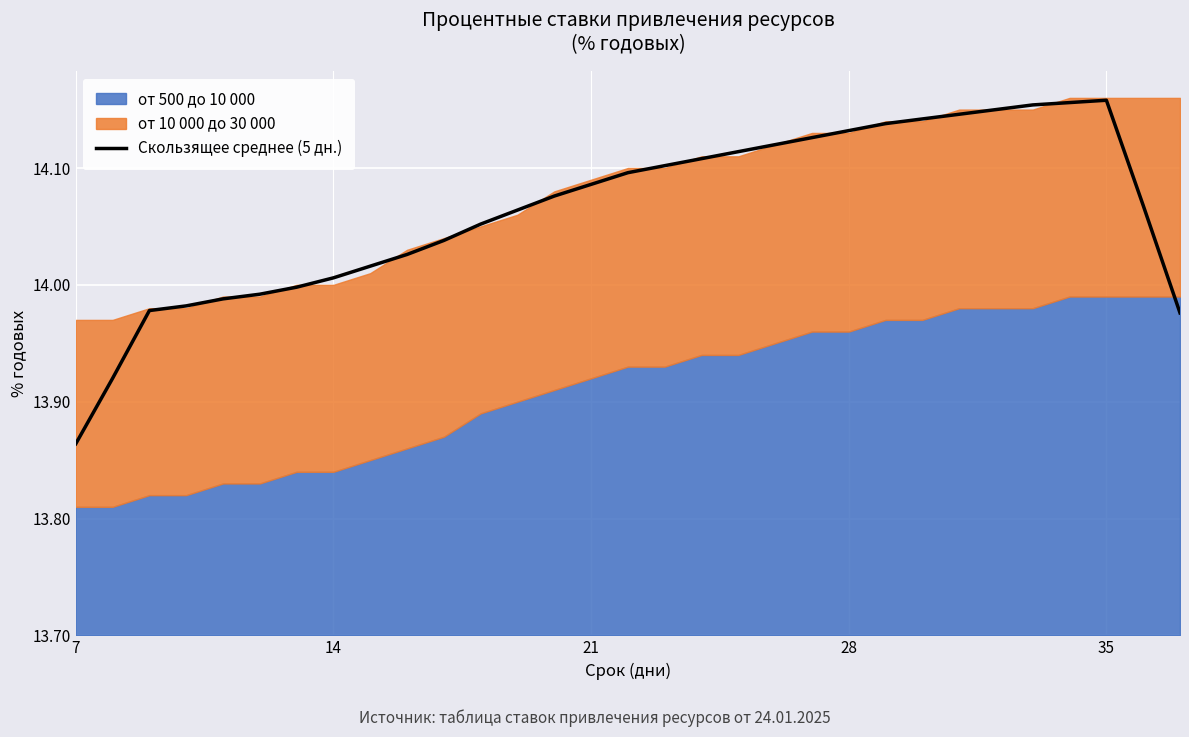

How many values are between 0 and 1?

31